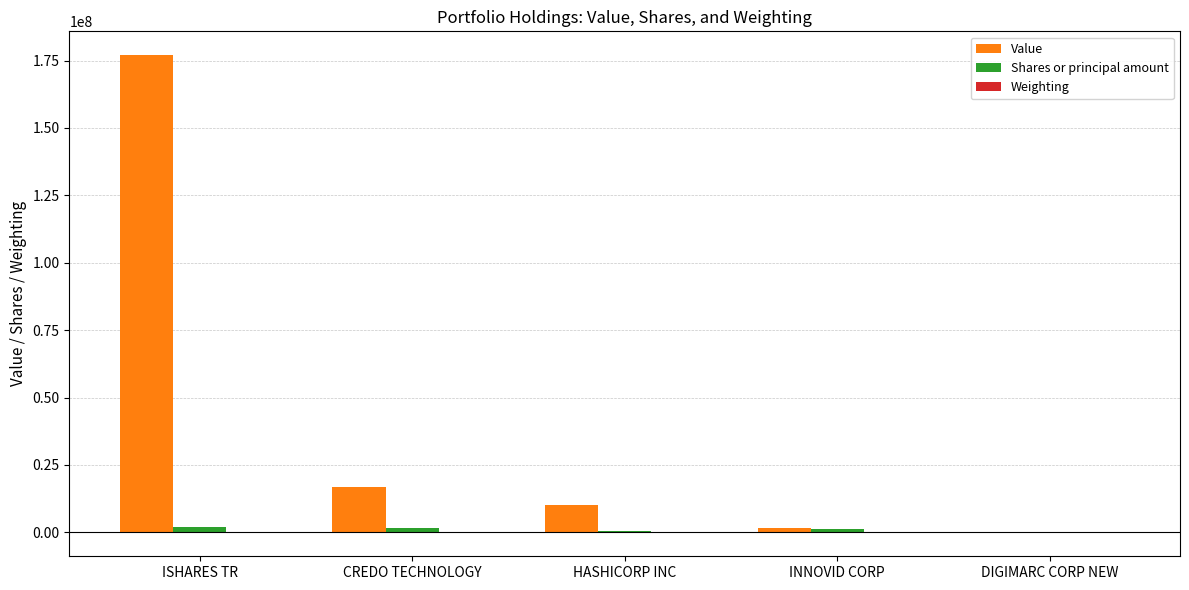

At which category does the chart reach its peak across all series?

ISHARES TR